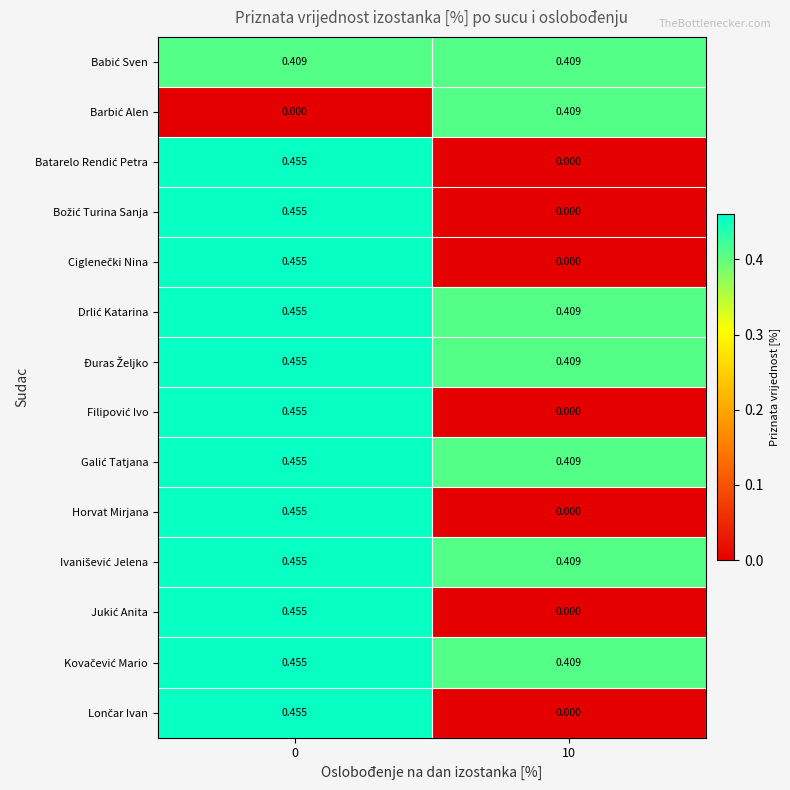

How many categories are shown in the chart?

2